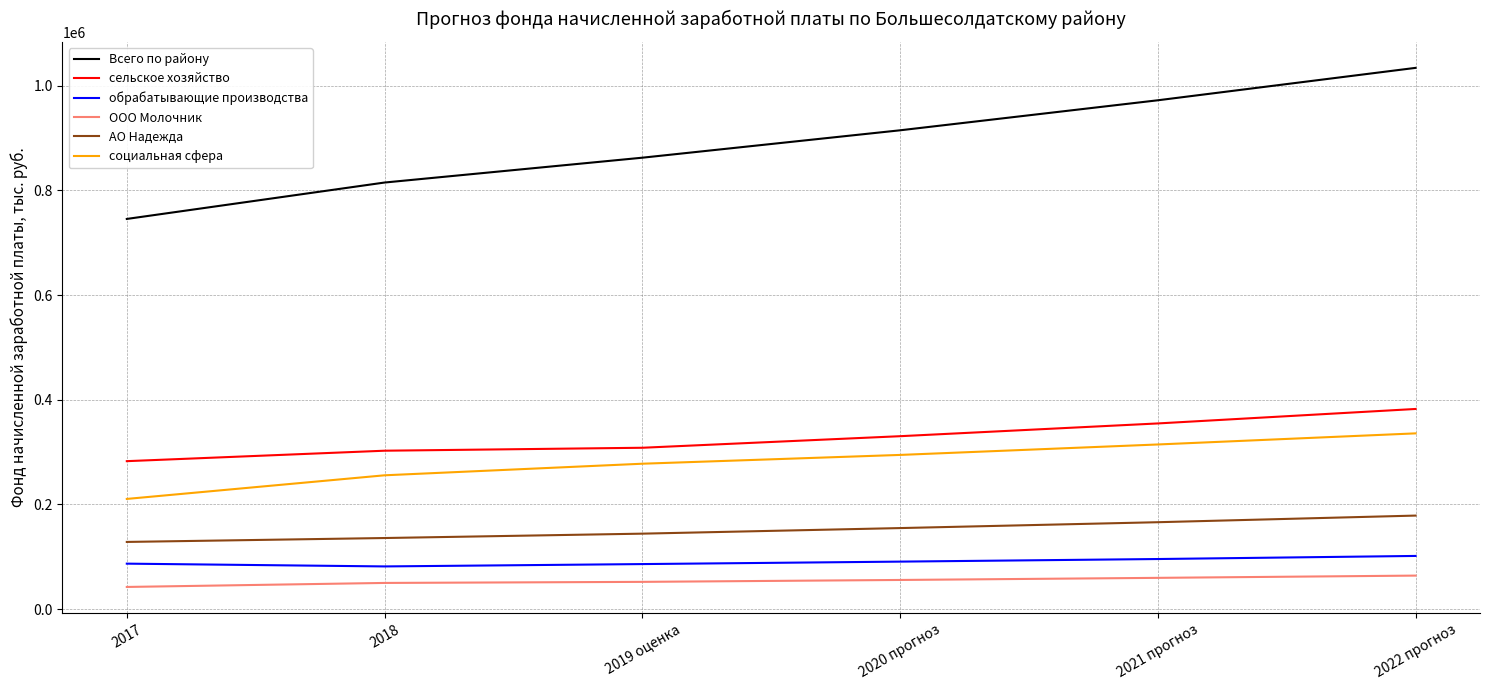

Rank the series by their maximum value, from highest to lowest.

Всего по району, сельское хозяйство, социальная сфера, АО Надежда, обрабатывающие производства, ООО Молочник